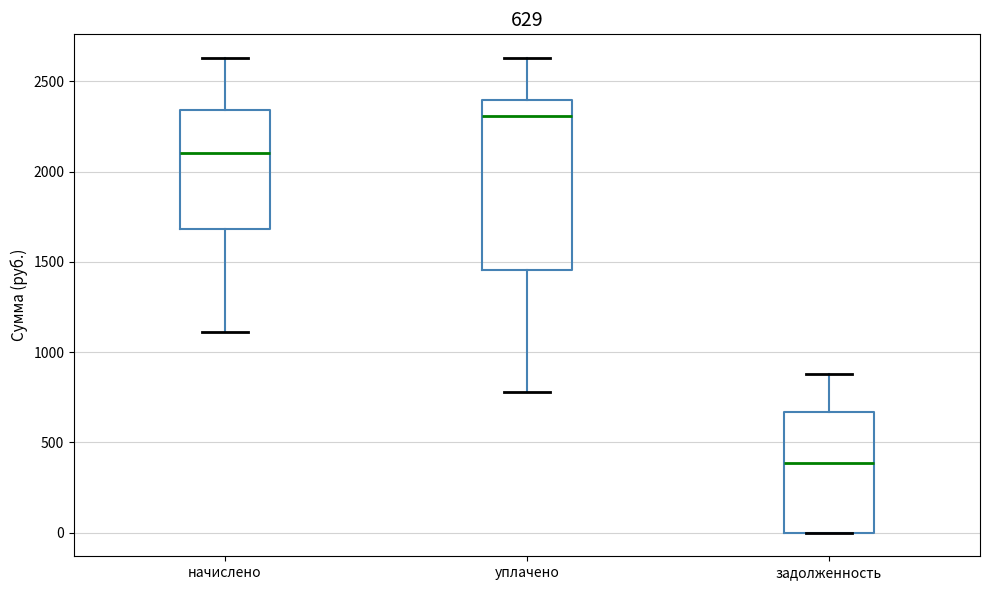

Which box has the highest median line?

уплачено